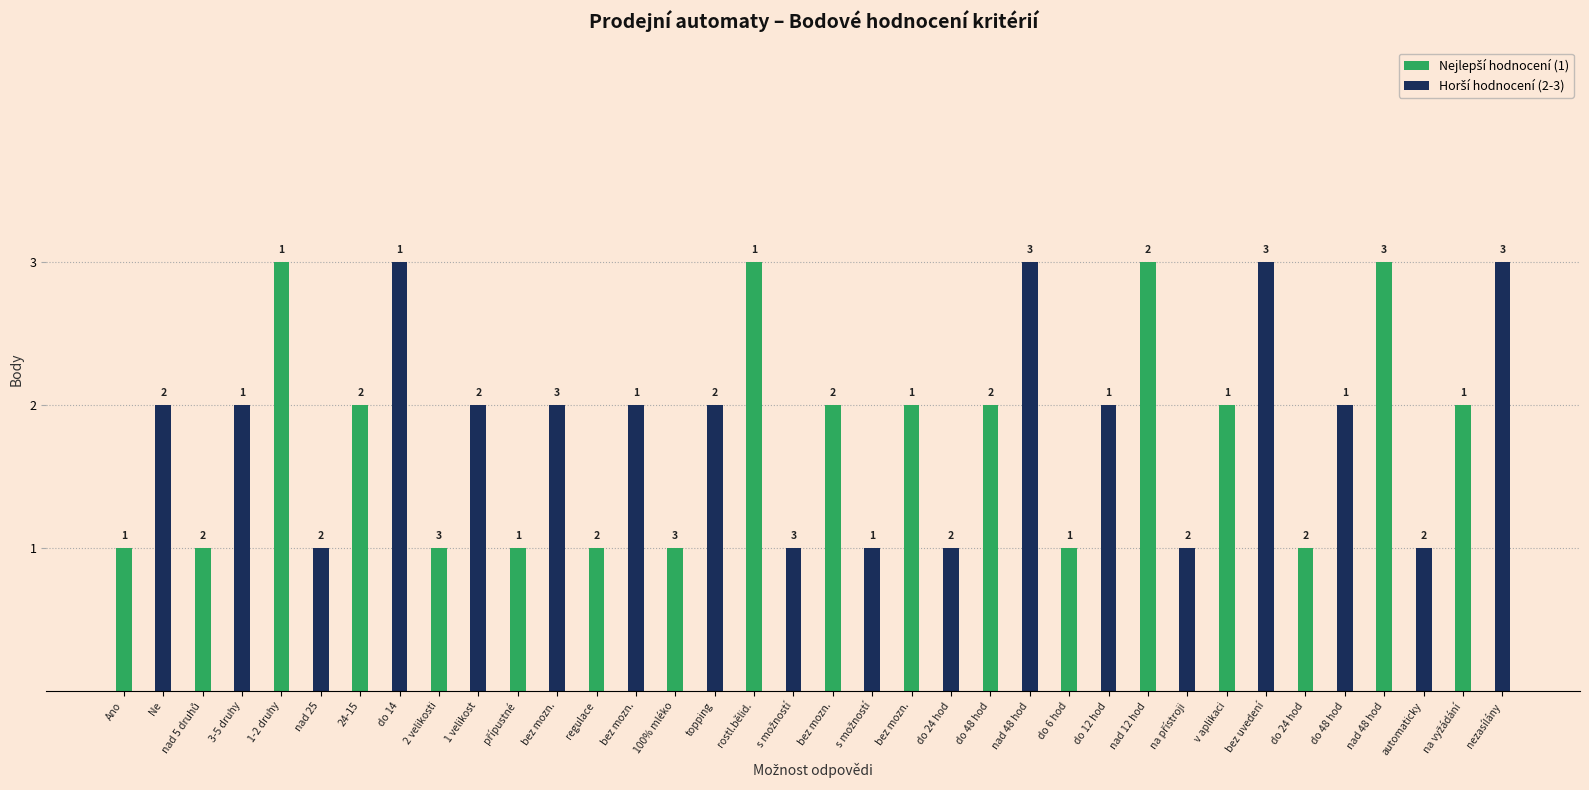

Does the chart contain stacked bars?

No